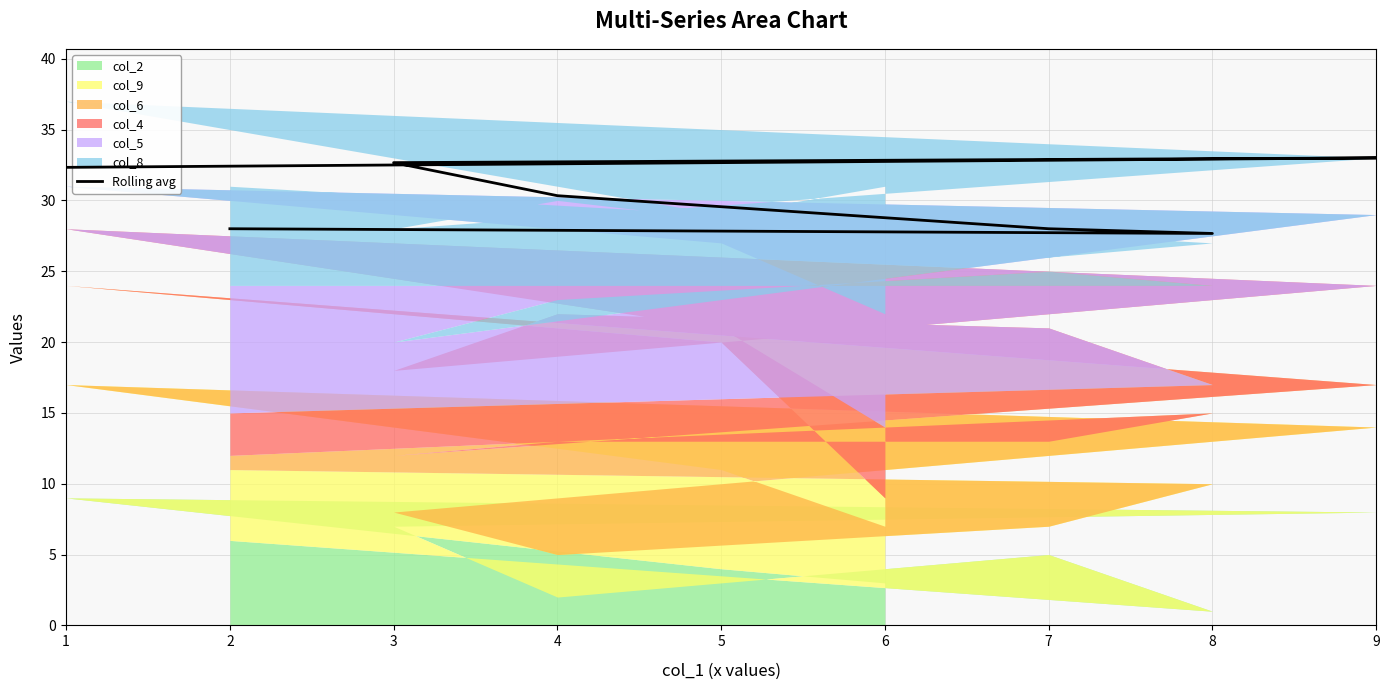

How many points are higher than both their immediate neighbors (excluding endpoints)?

1